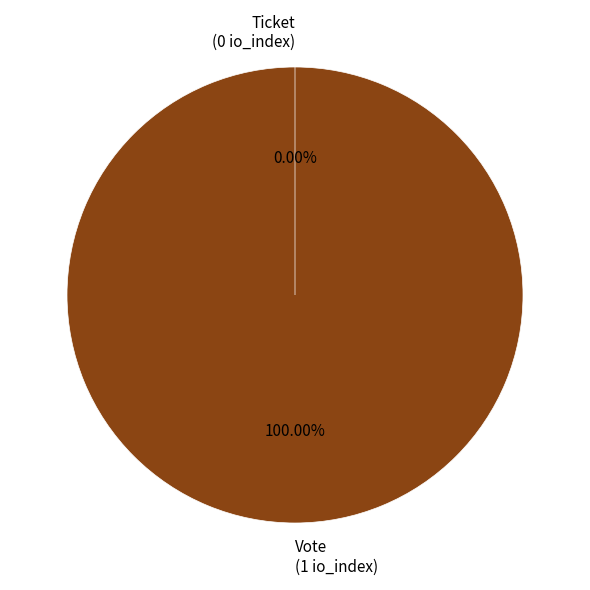

Which slice represents more than half of the pie?

Vote